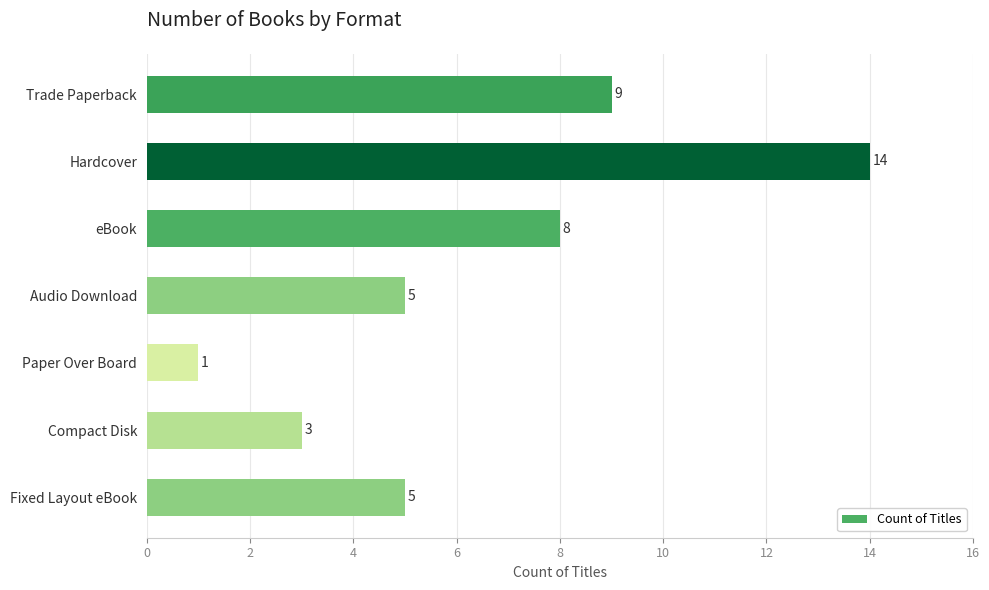

Reading bottom to top, extract all data points from this chart.

5	3	1	5	8	14	9